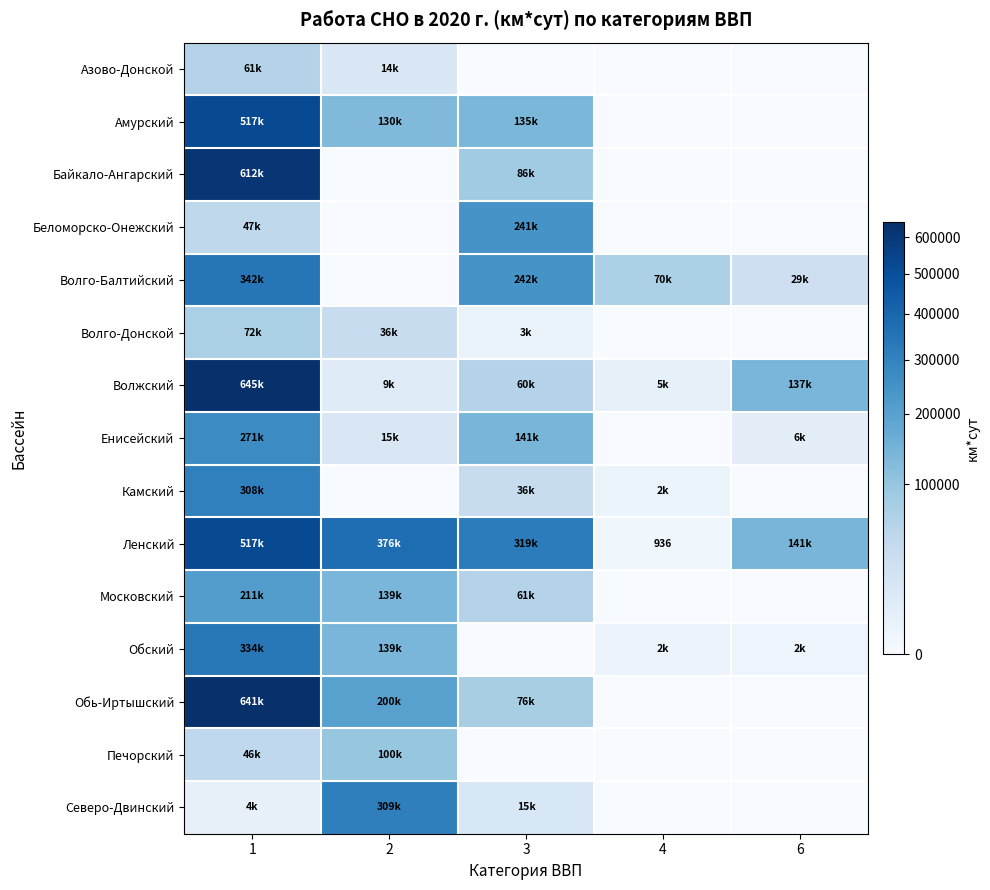

Count the number of categories in the chart.

5